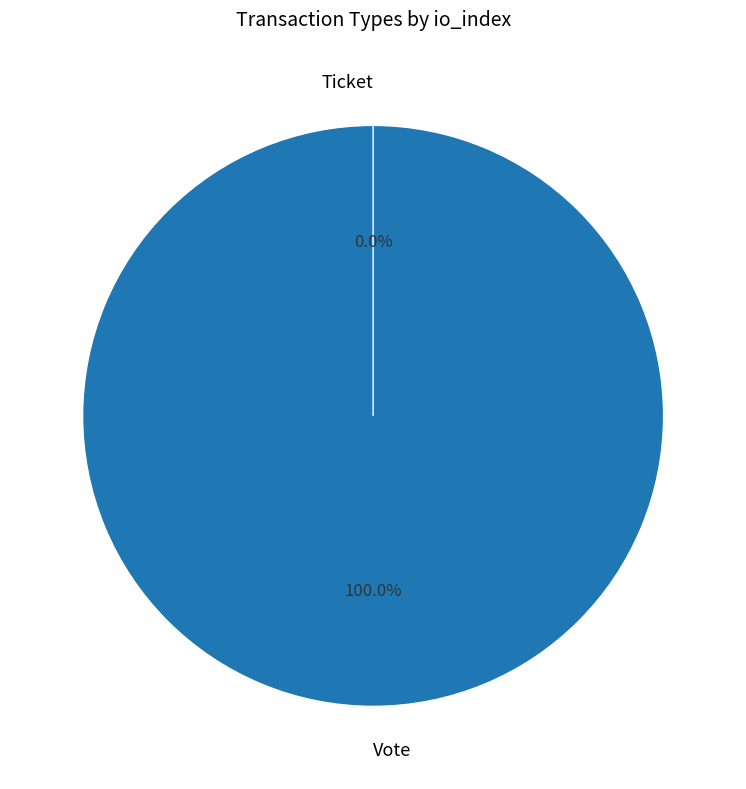

Which category accounts for the majority?

Vote